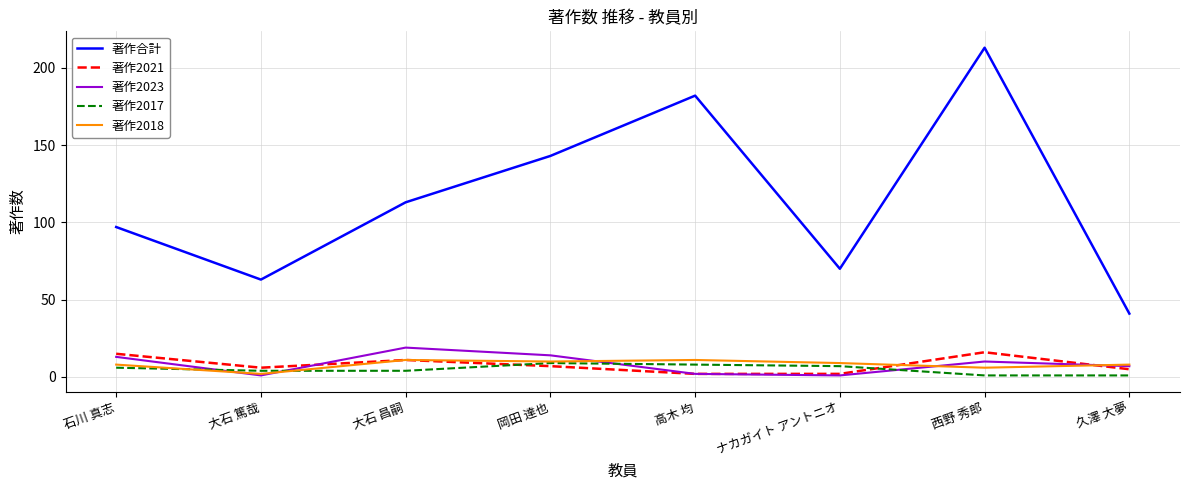

True or false: 著作合計 has a value of 70 at ナカガイト アントニオ.

True